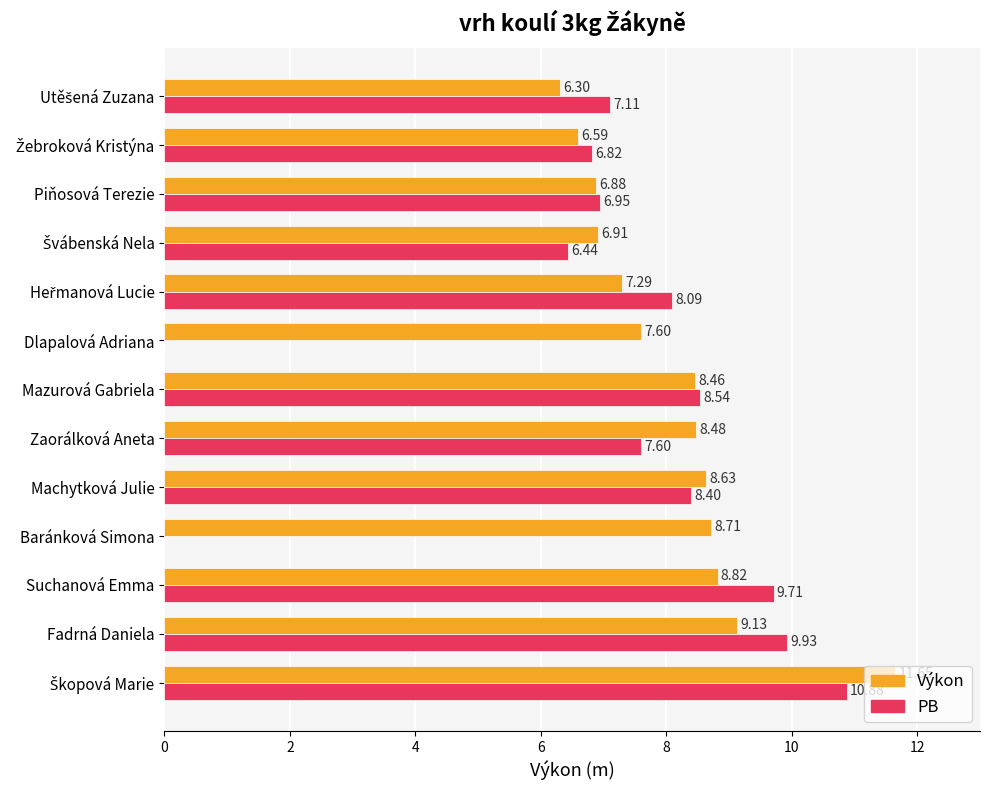

Count the number of data series in this chart.

2